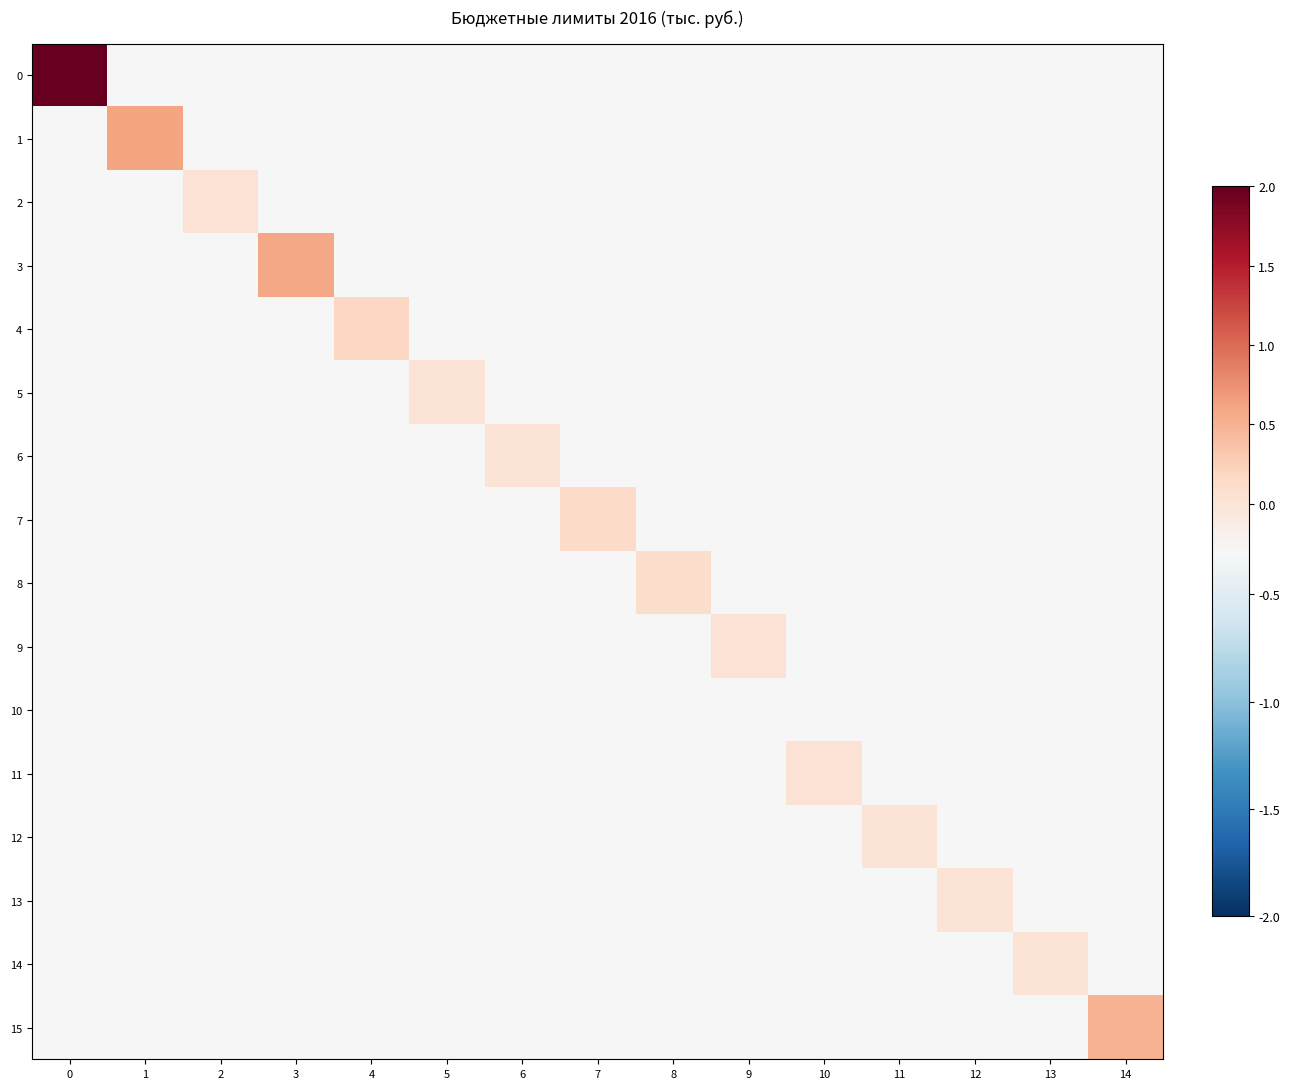

Reading left to right, extract all data points from this chart.

0: 0=2.0	1=-0.3	2=-0.3	3=-0.3	4=-0.3	5=-0.3	6=-0.3	7=-0.3	8=-0.3	9=-0.3	10=-0.3	11=-0.3	12=-0.3	13=-0.3	14=-0.3
1: 0=-0.3	1=0.6	2=-0.3	3=-0.3	4=-0.3	5=-0.3	6=-0.3	7=-0.3	8=-0.3	9=-0.3	10=-0.3	11=-0.3	12=-0.3	13=-0.3	14=-0.3
2: 0=-0.3	1=-0.3	2=0.0	3=-0.3	4=-0.3	5=-0.3	6=-0.3	7=-0.3	8=-0.3	9=-0.3	10=-0.3	11=-0.3	12=-0.3	13=-0.3	14=-0.3
3: 0=-0.3	1=-0.3	2=-0.3	3=0.6	4=-0.3	5=-0.3	6=-0.3	7=-0.3	8=-0.3	9=-0.3	10=-0.3	11=-0.3	12=-0.3	13=-0.3	14=-0.3
4: 0=-0.3	1=-0.3	2=-0.3	3=-0.3	4=0.2	5=-0.3	6=-0.3	7=-0.3	8=-0.3	9=-0.3	10=-0.3	11=-0.3	12=-0.3	13=-0.3	14=-0.3
5: 0=-0.3	1=-0.3	2=-0.3	3=-0.3	4=-0.3	5=0.0	6=-0.3	7=-0.3	8=-0.3	9=-0.3	10=-0.3	11=-0.3	12=-0.3	13=-0.3	14=-0.3
6: 0=-0.3	1=-0.3	2=-0.3	3=-0.3	4=-0.3	5=-0.3	6=0.0	7=-0.3	8=-0.3	9=-0.3	10=-0.3	11=-0.3	12=-0.3	13=-0.3	14=-0.3
7: 0=-0.3	1=-0.3	2=-0.3	3=-0.3	4=-0.3	5=-0.3	6=-0.3	7=0.1	8=-0.3	9=-0.3	10=-0.3	11=-0.3	12=-0.3	13=-0.3	14=-0.3
8: 0=-0.3	1=-0.3	2=-0.3	3=-0.3	4=-0.3	5=-0.3	6=-0.3	7=-0.3	8=0.1	9=-0.3	10=-0.3	11=-0.3	12=-0.3	13=-0.3	14=-0.3
9: 0=-0.3	1=-0.3	2=-0.3	3=-0.3	4=-0.3	5=-0.3	6=-0.3	7=-0.3	8=-0.3	9=0.0	10=-0.3	11=-0.3	12=-0.3	13=-0.3	14=-0.3
10: 0=-0.3	1=-0.3	2=-0.3	3=-0.3	4=-0.3	5=-0.3	6=-0.3	7=-0.3	8=-0.3	9=-0.3	10=-0.3	11=-0.3	12=-0.3	13=-0.3	14=-0.3
11: 0=-0.3	1=-0.3	2=-0.3	3=-0.3	4=-0.3	5=-0.3	6=-0.3	7=-0.3	8=-0.3	9=-0.3	10=0.0	11=-0.3	12=-0.3	13=-0.3	14=-0.3
12: 0=-0.3	1=-0.3	2=-0.3	3=-0.3	4=-0.3	5=-0.3	6=-0.3	7=-0.3	8=-0.3	9=-0.3	10=-0.3	11=0.0	12=-0.3	13=-0.3	14=-0.3
13: 0=-0.3	1=-0.3	2=-0.3	3=-0.3	4=-0.3	5=-0.3	6=-0.3	7=-0.3	8=-0.3	9=-0.3	10=-0.3	11=-0.3	12=0.0	13=-0.3	14=-0.3
14: 0=-0.3	1=-0.3	2=-0.3	3=-0.3	4=-0.3	5=-0.3	6=-0.3	7=-0.3	8=-0.3	9=-0.3	10=-0.3	11=-0.3	12=-0.3	13=0.0	14=-0.3
15: 0=-0.3	1=-0.3	2=-0.3	3=-0.3	4=-0.3	5=-0.3	6=-0.3	7=-0.3	8=-0.3	9=-0.3	10=-0.3	11=-0.3	12=-0.3	13=-0.3	14=0.5